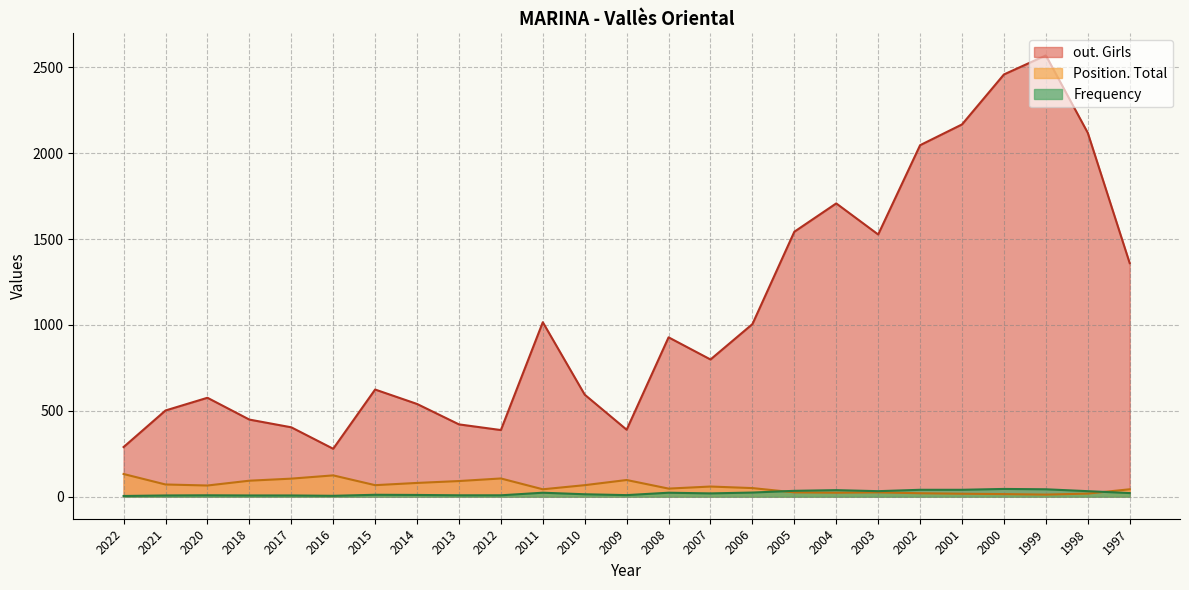

In Frequency, how many points are higher than both neighbors (excluding endpoints)?

6